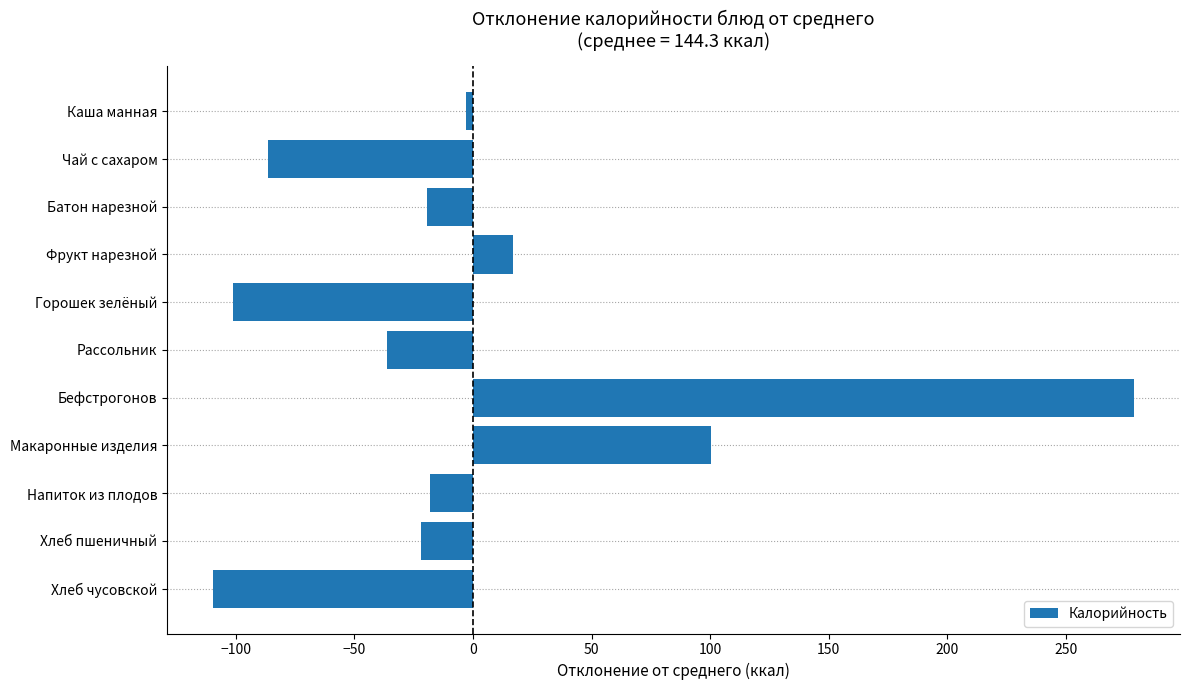

What is the label of the 10th bar from the bottom?

Чай с сахаром